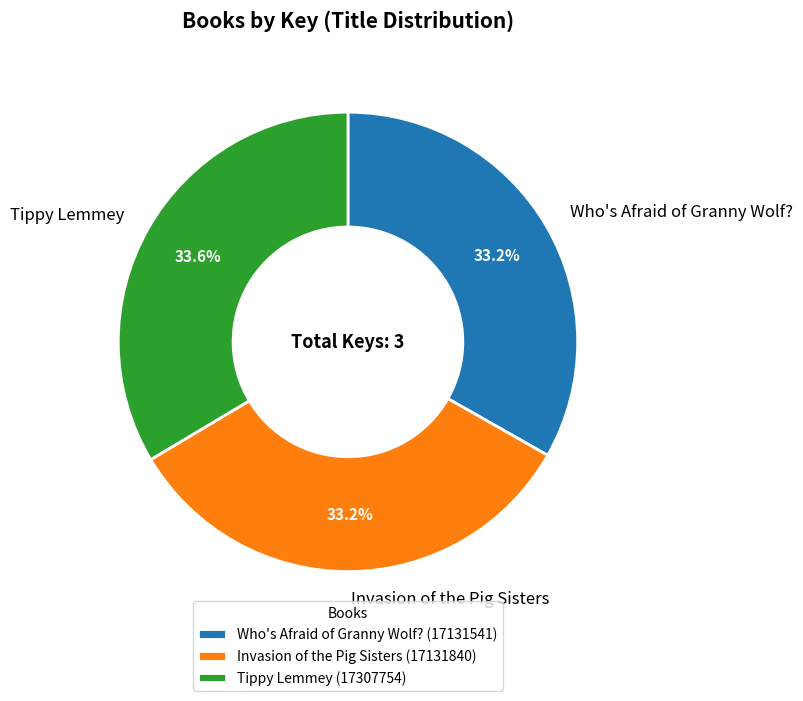

How many slices are in this pie chart?

3